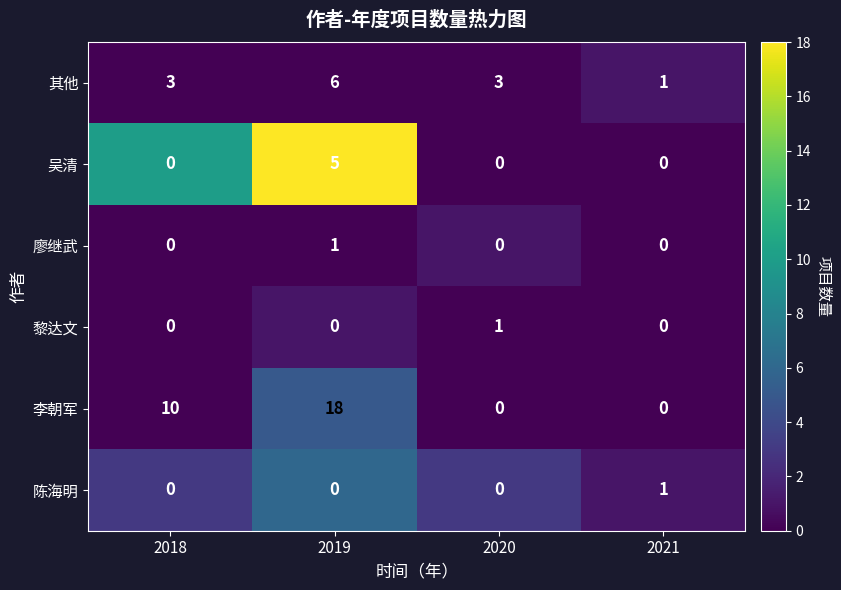

What is the difference between the maximum and minimum values in the 李朝军 series?

18